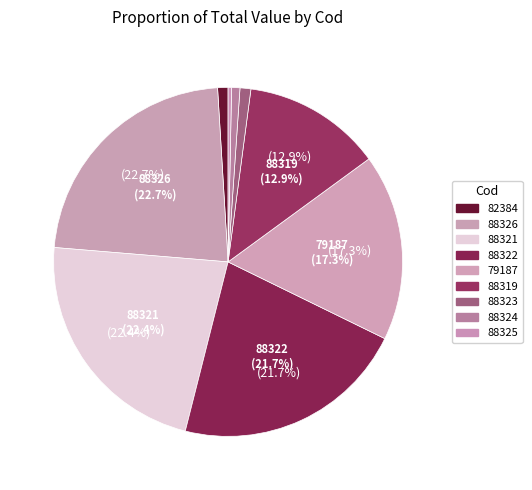

Count the number of slices in the pie.

9